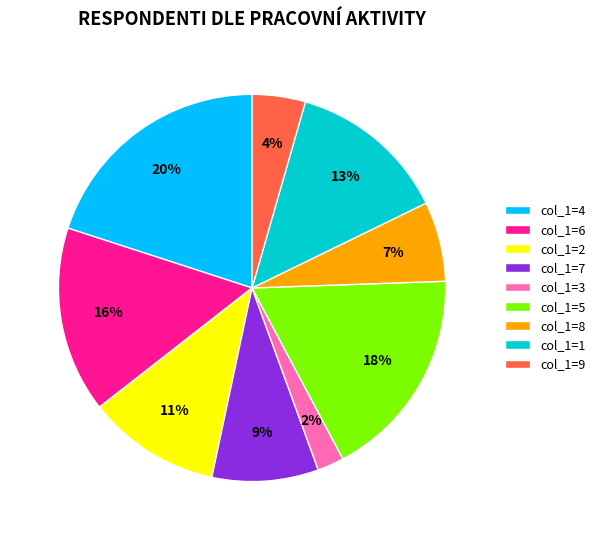

True or false: col_1=5 accounts for 18% of the total.

True